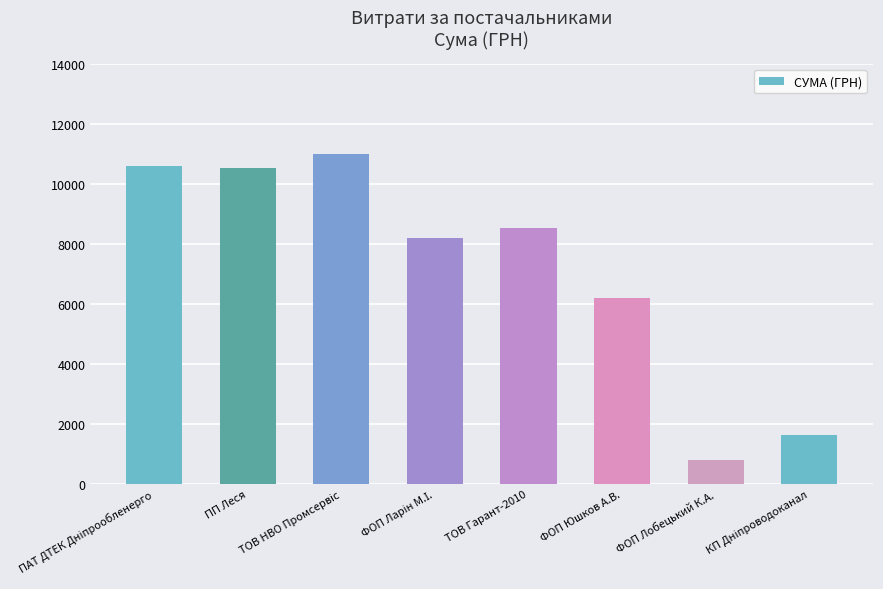

The chart shows a value of 4228.8 at ФОП Юшков А.В.. True or false?

False